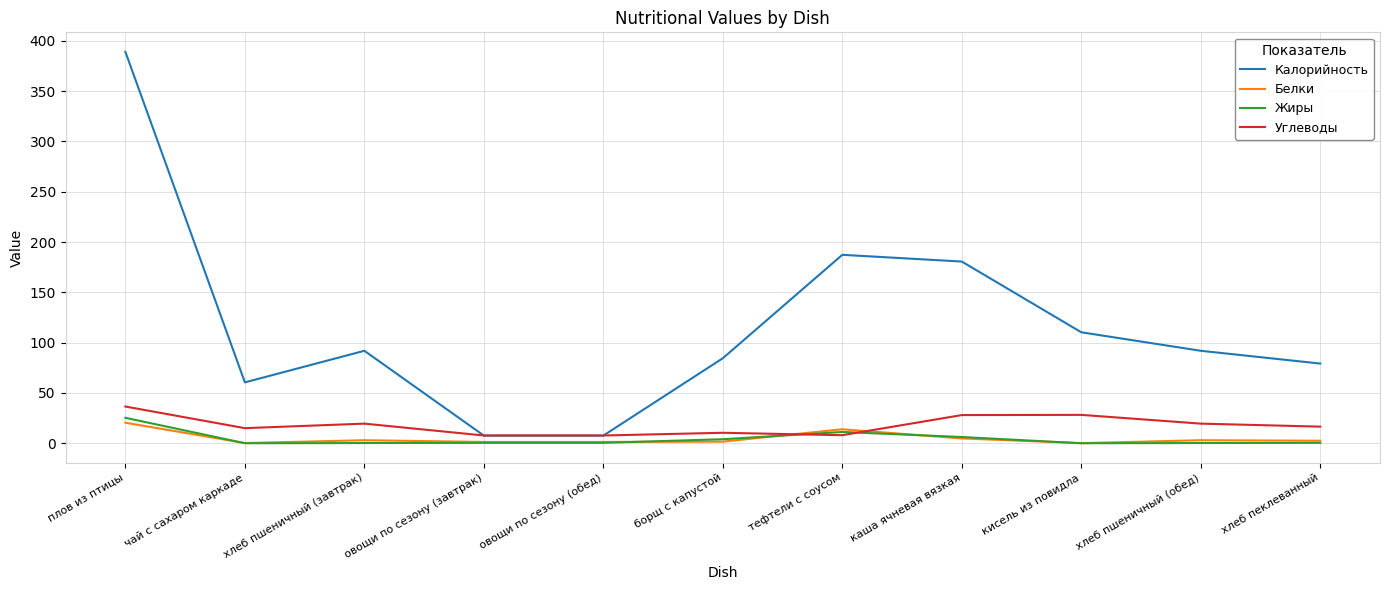

What is the difference between the maximum and minimum values in the Углеводы series?

28.8